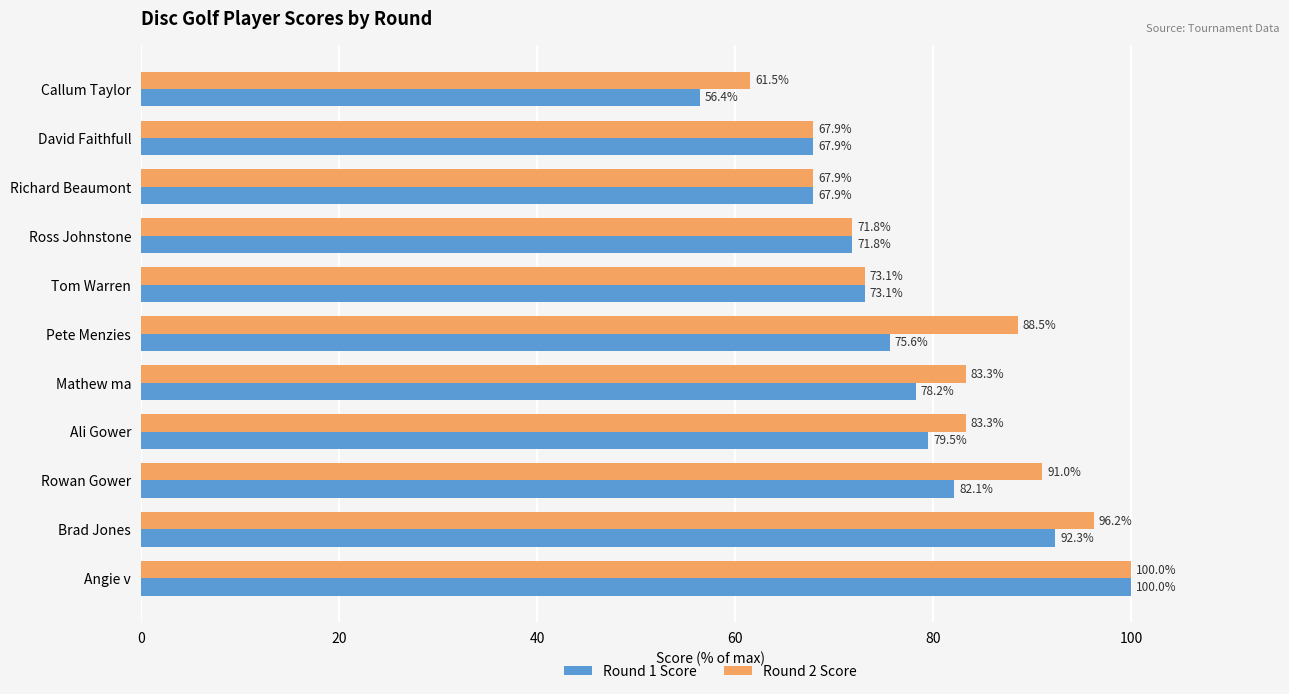

What are all the series names shown in the legend?

Round 1 Score, Round 2 Score